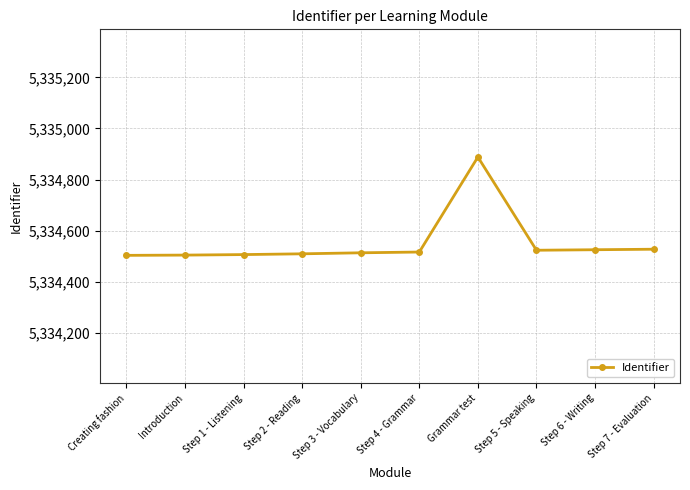

True or false: the data shows 2524724 at Step 3 - Vocabulary.

False